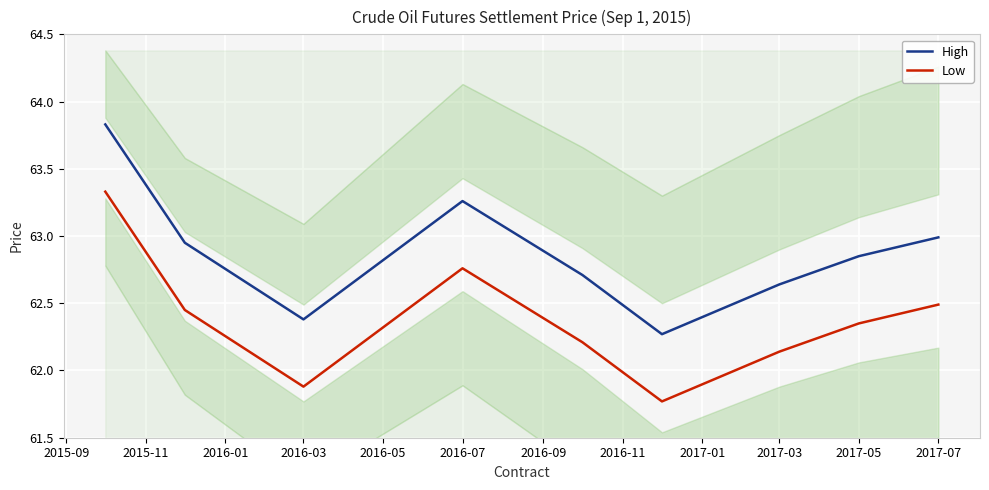

The High series shows 107.4 at 2017-07. True or false?

False